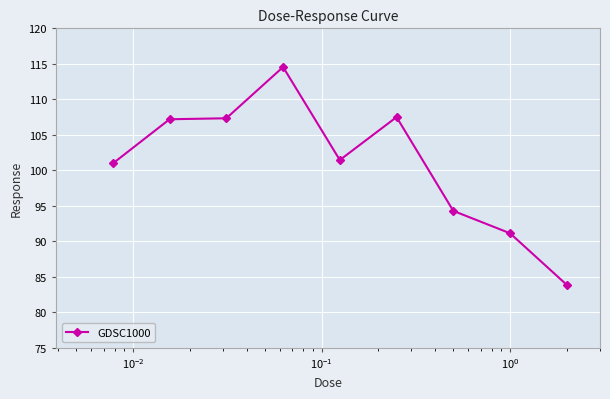

What is the difference between the second highest and minimum values?

23.7